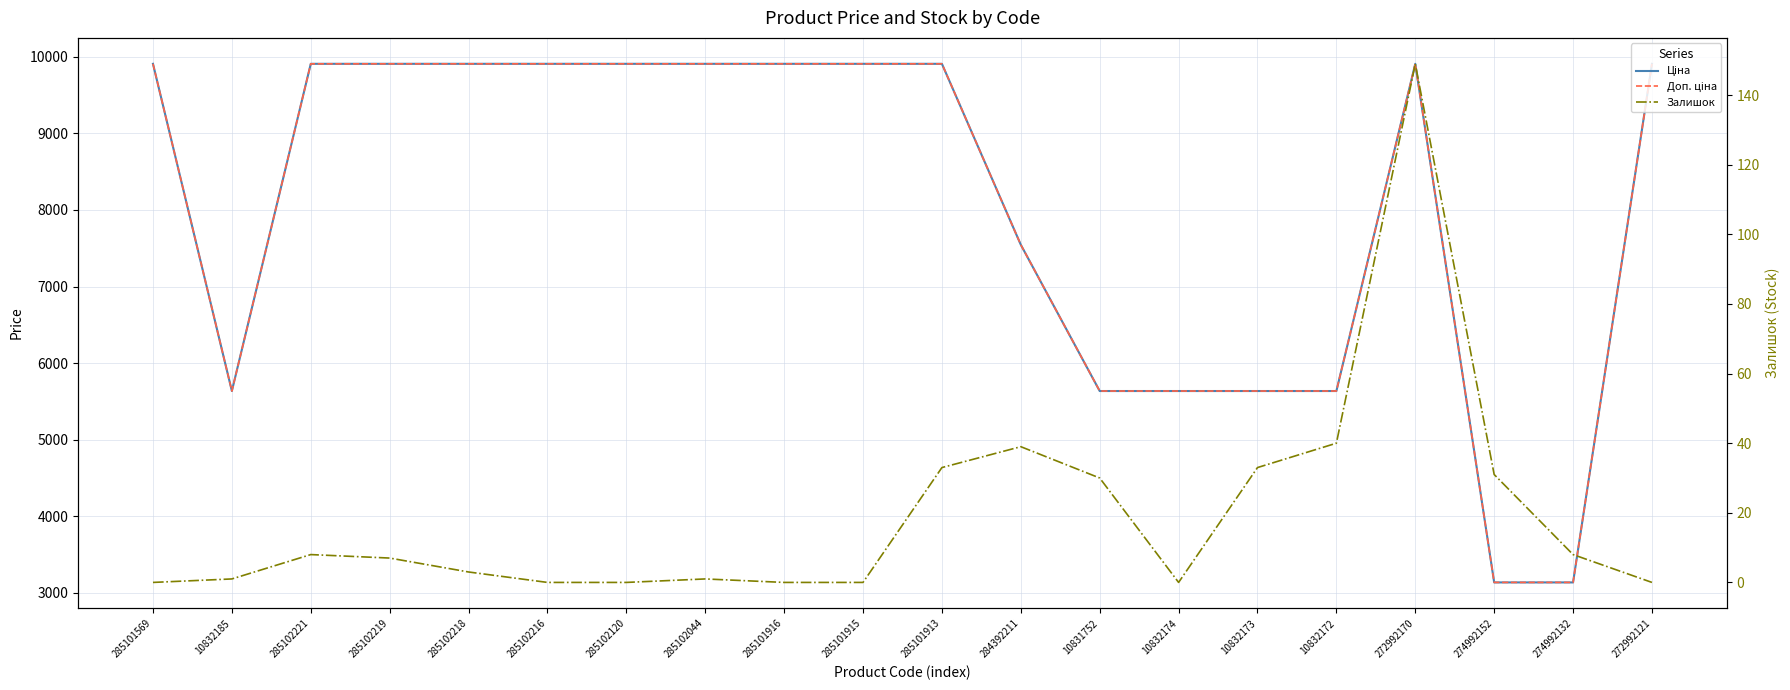

What is the total value across all series at 272992121?

19817.0